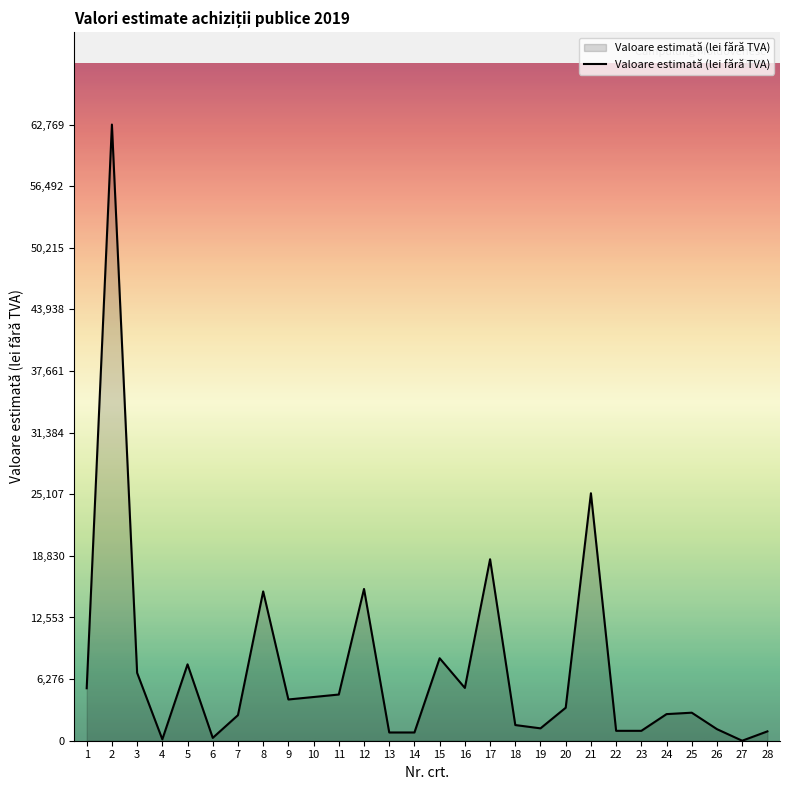

What is the difference between the second highest and second lowest values?

25068